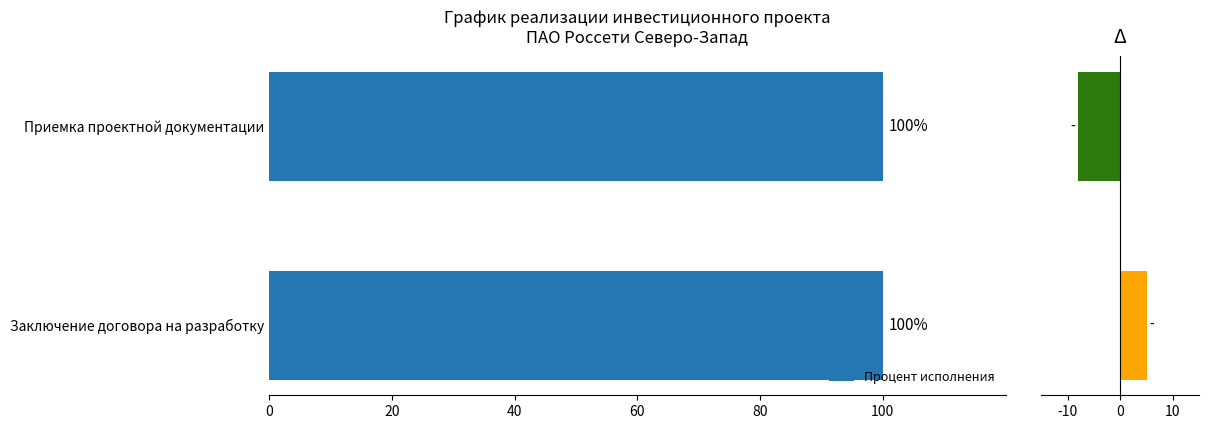

Are the bars horizontal?

Yes